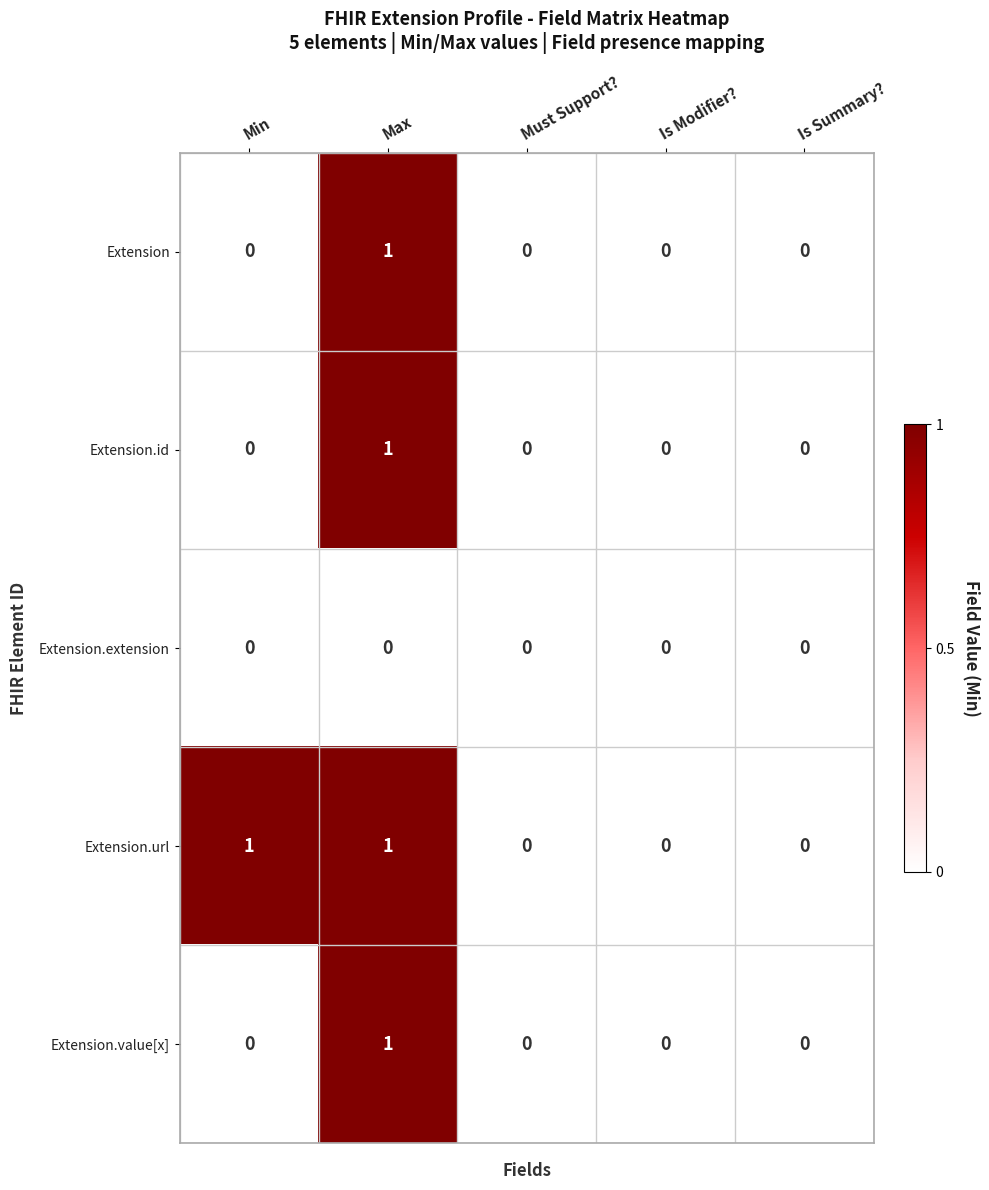

True or false: Extension.extension has a value of 0 at Is Summary?.

True